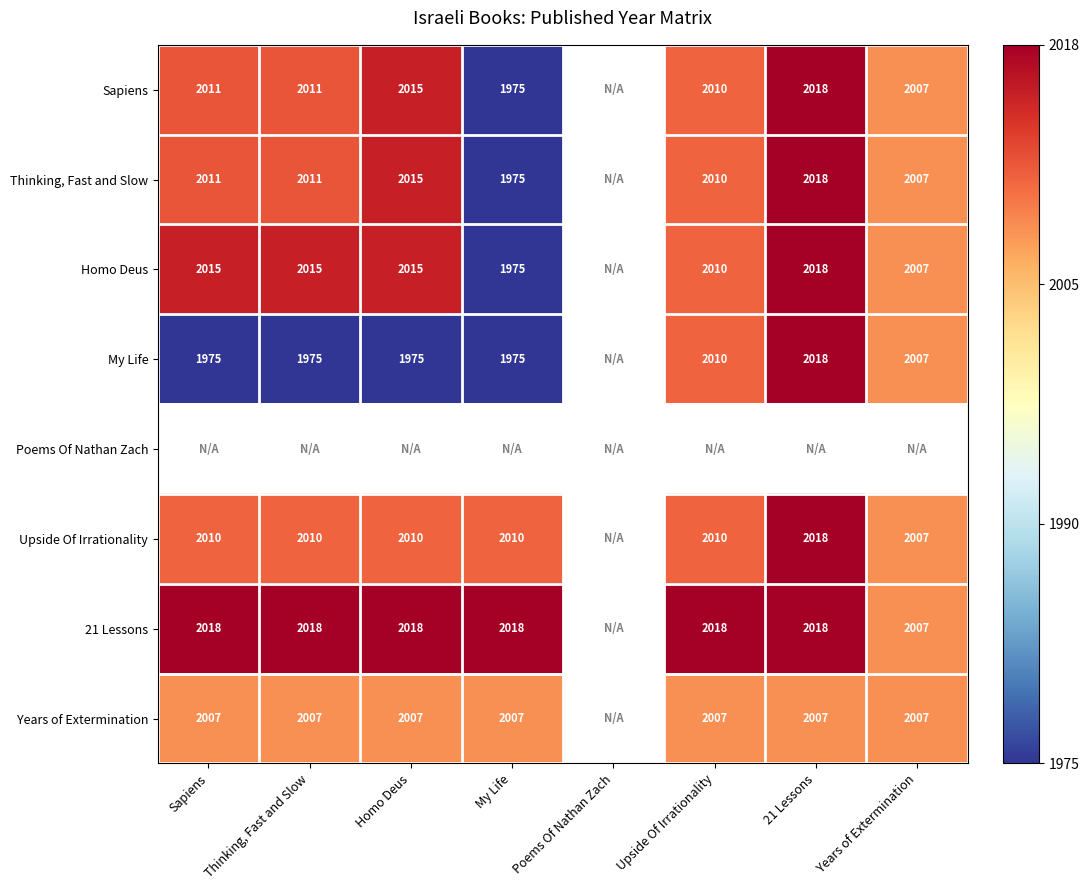

Is the value of 21 Lessons at Sapiens greater than the value of Sapiens at Years of Extermination?

Yes